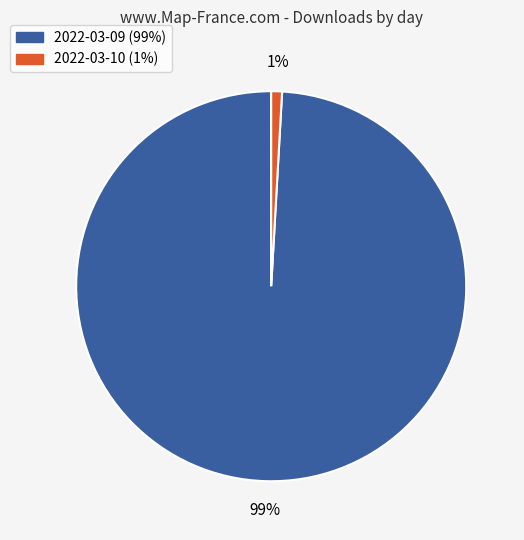

To the nearest percent, what is the difference between the 2022-03-10 and 2022-03-09 slice percentages?

98%